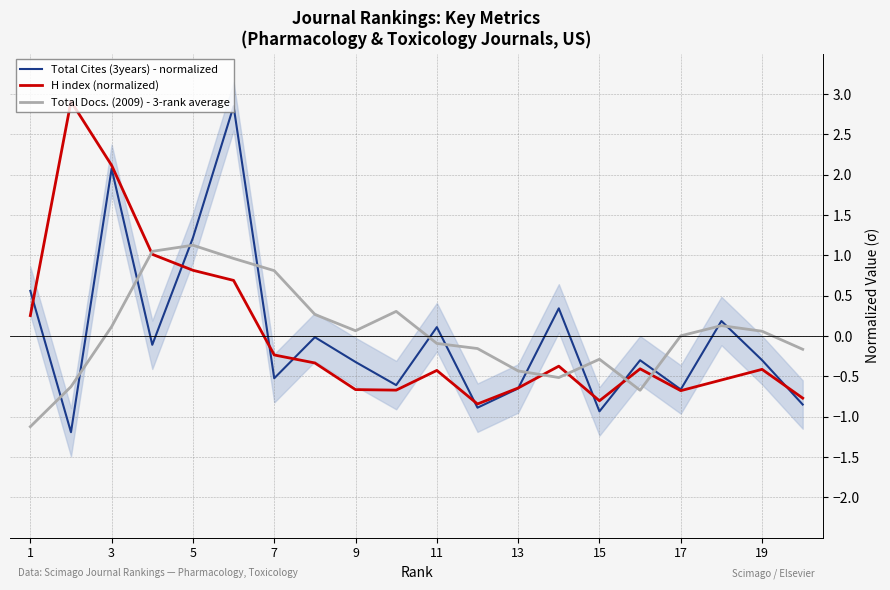

True or false: Total Docs. (2009) - 3-rank average has a value of 0.8 at 7.

True